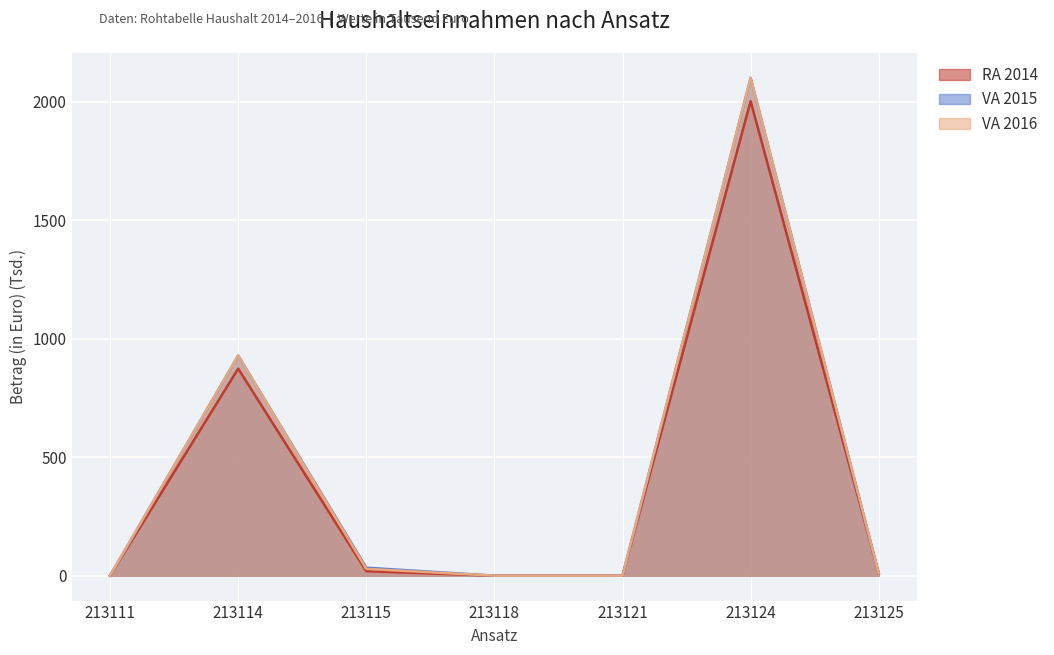

At which label is VA 2015 closest to 1050?

213114